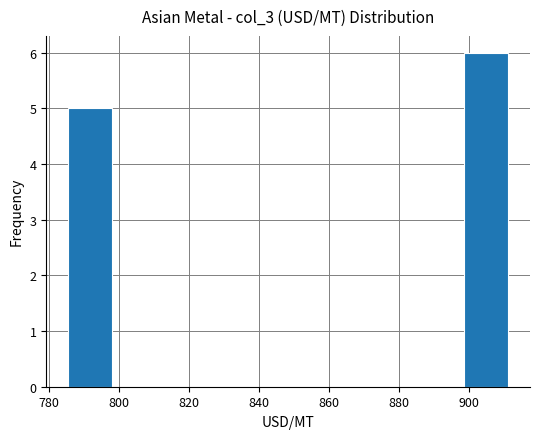

Reading left to right, transcribe this chart: for each bar, give the range it covers on the x-axis and its height. Neither the bar edges nor the heights are printed on the chart, so give them approximately, as read against the axes.

786 to 798: 5
798 to 810: 0
810 to 824: 0
824 to 836: 0
836 to 848: 0
848 to 860: 0
860 to 874: 0
874 to 886: 0
886 to 898: 0
898 to 912: 6